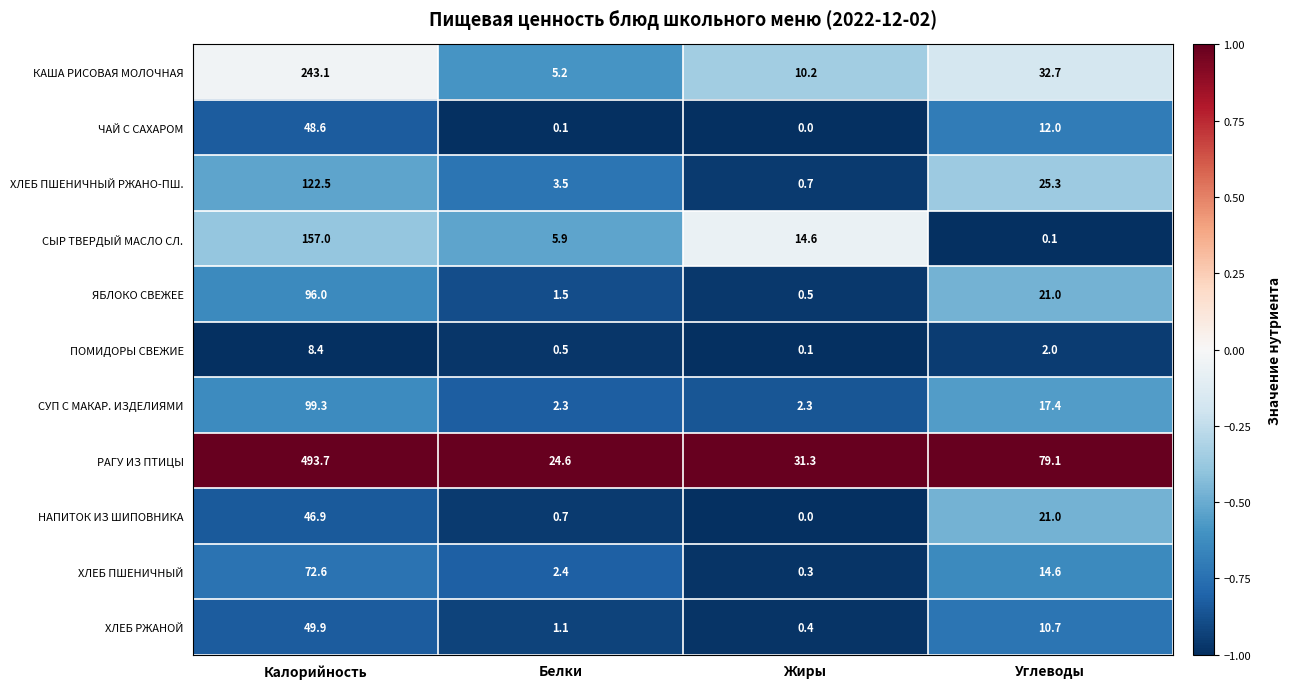

What is the highest value of the ПОМИДОРЫ СВЕЖИЕ series?

8.4